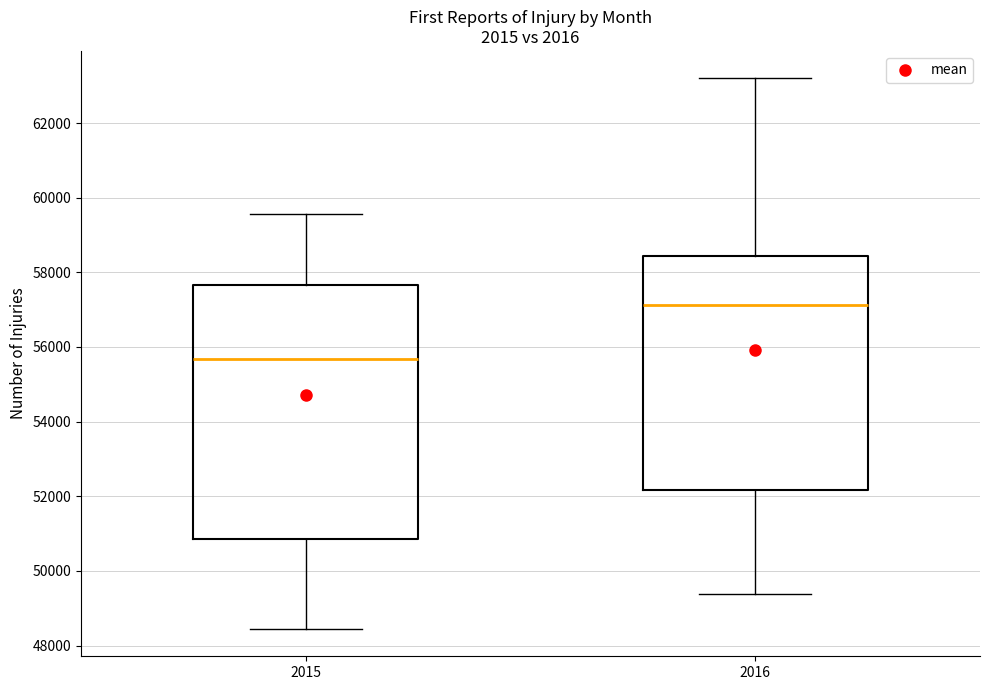

Comparing the boxes themselves (not the whiskers), which one is the tallest?

2015